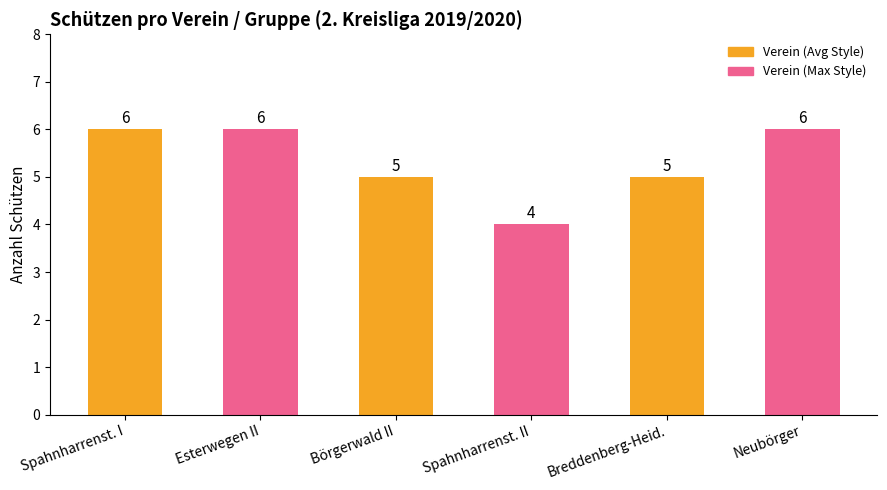

Reading right to left, transcribe all the data shown in this chart.

Neubörger=6	Breddenberg-Heid.=5	Spahnharrenst. II=4	Börgerwald II=5	Esterwegen II=6	Spahnharrenst. I=6